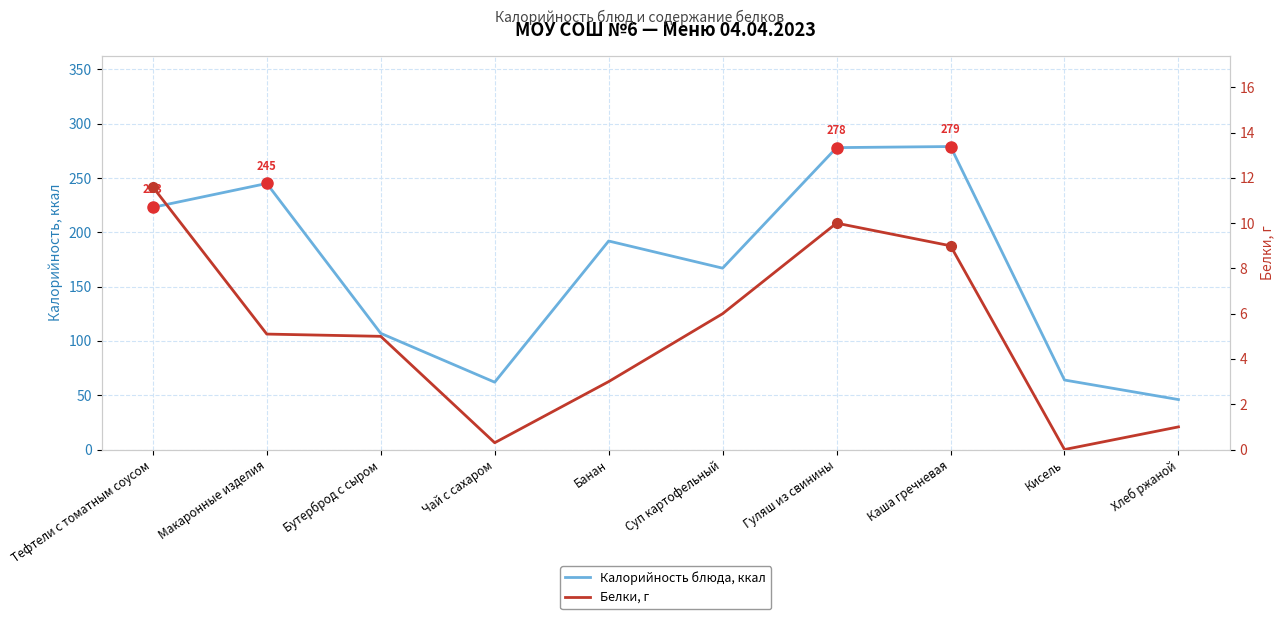

Is the value of Белки, г at Суп картофельный greater than the value of Калорийность блюда, ккал at Банан?

No